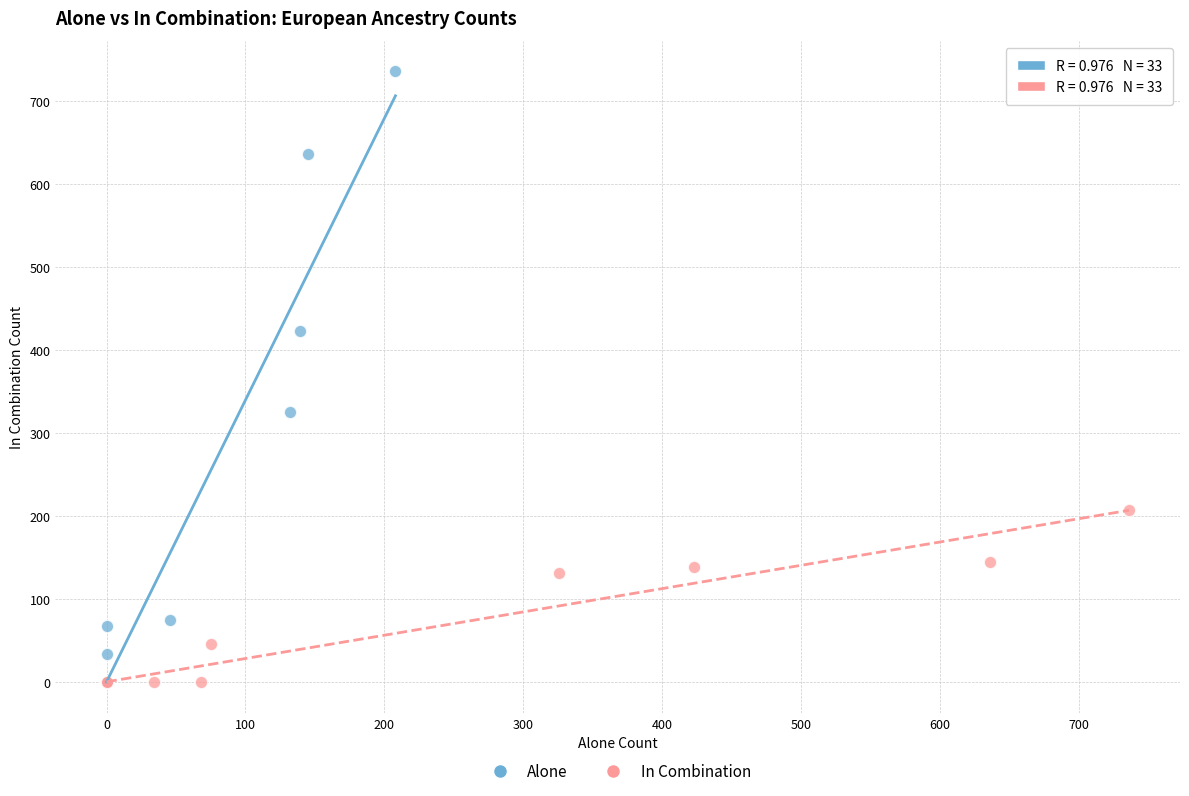

Which series has the largest Y range (max minus min)?

Alone